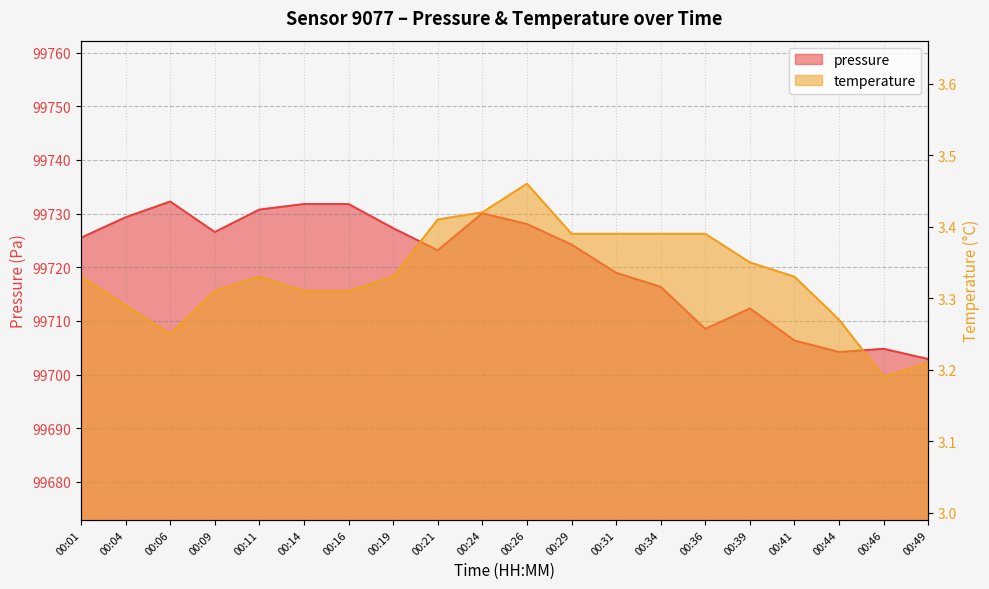

Which series has the widest spread of values?

pressure